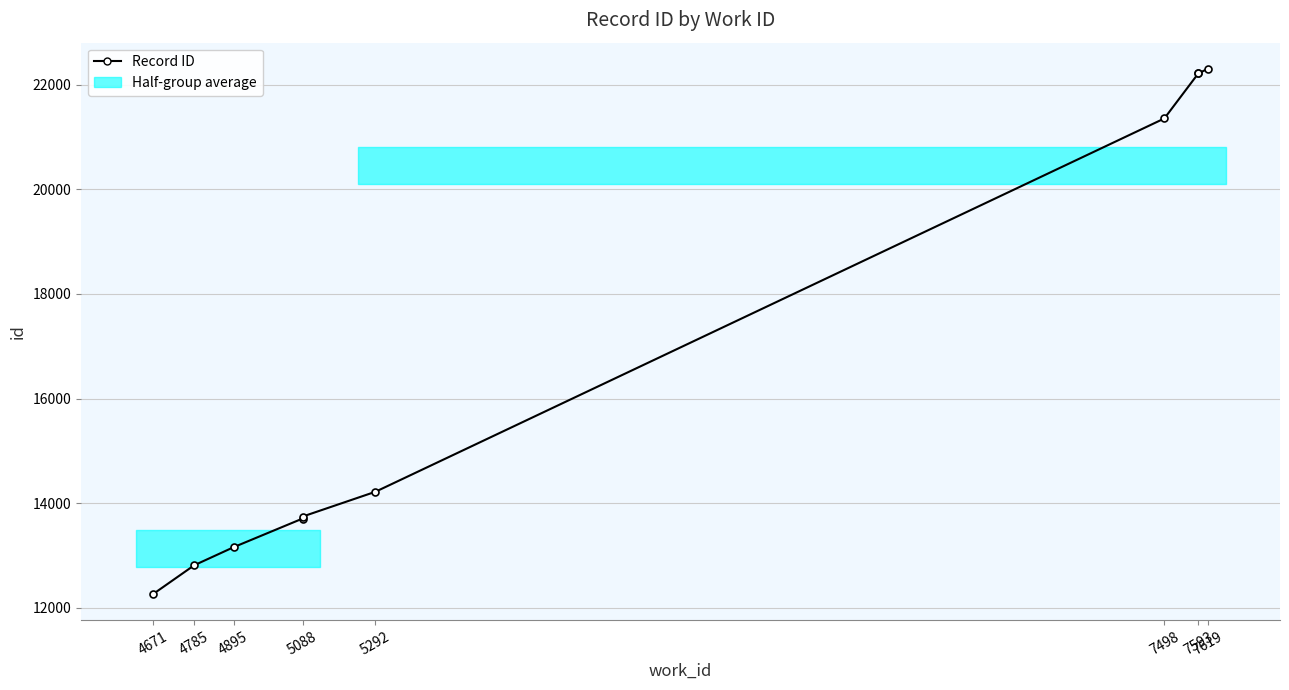

Does the chart display data point markers on the line(s)?

Yes